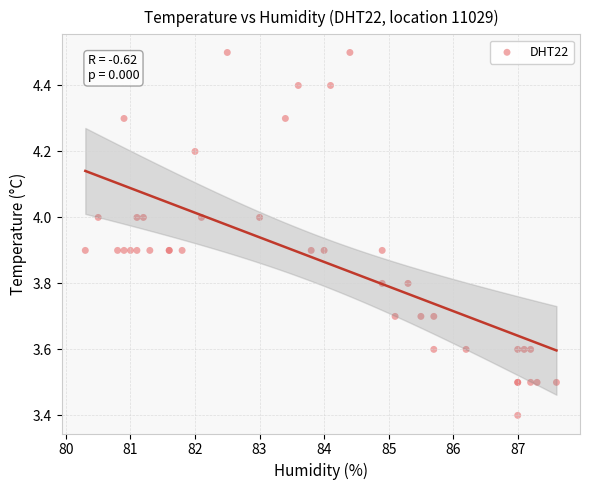

What Y value in the scatter plot is closest to 3?

3.4